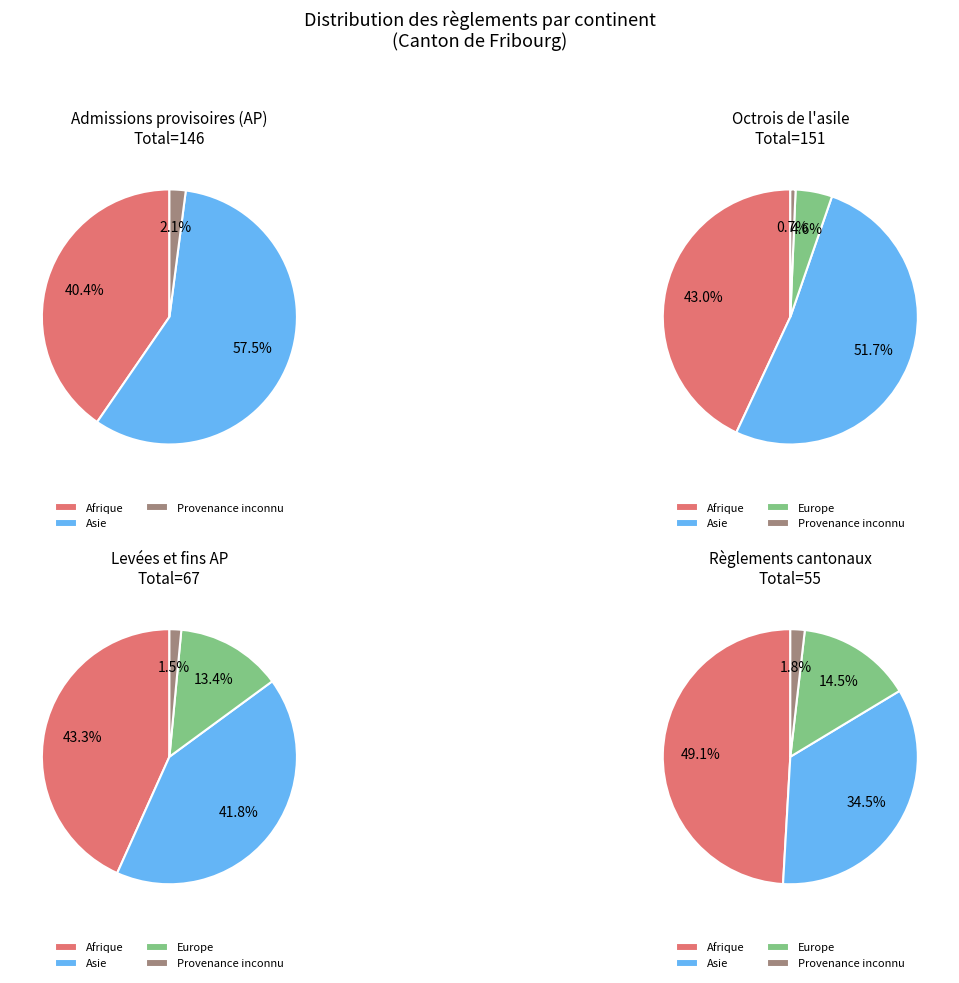

Combined, do Amérique and Provenance inconnu account for over 50%?

No